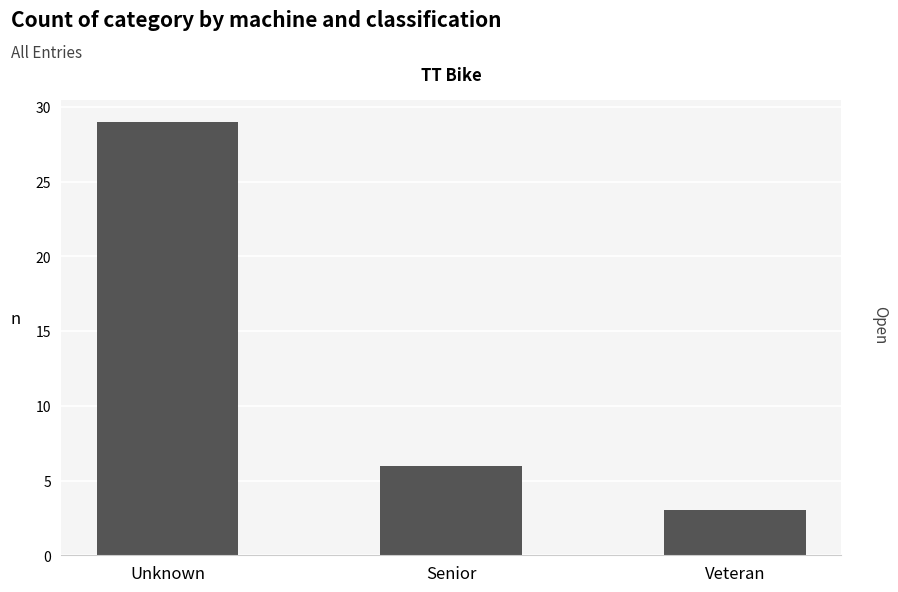

Rank the categories by value from highest to lowest.

Unknown, Senior, Veteran